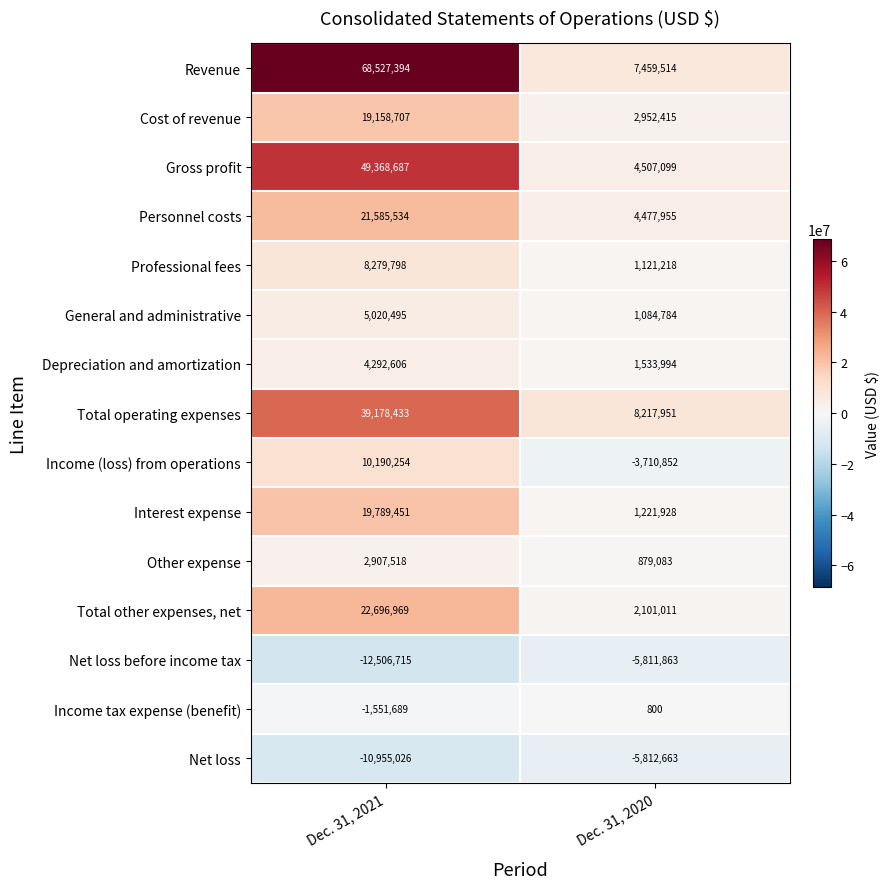

What is the greatest value displayed?

68527394